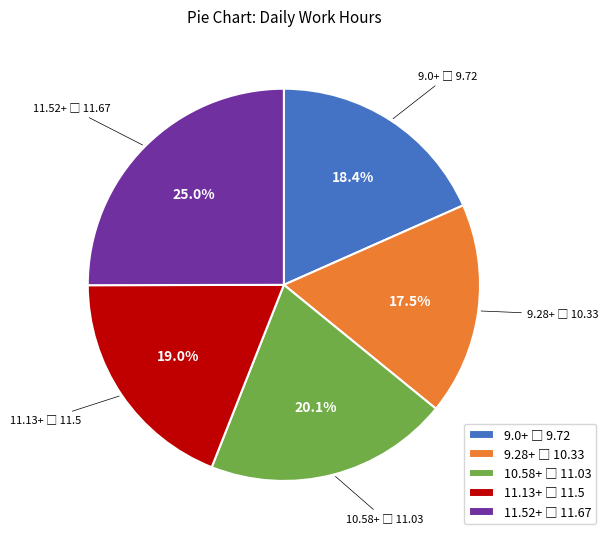

Is there a majority slice in this chart?

No